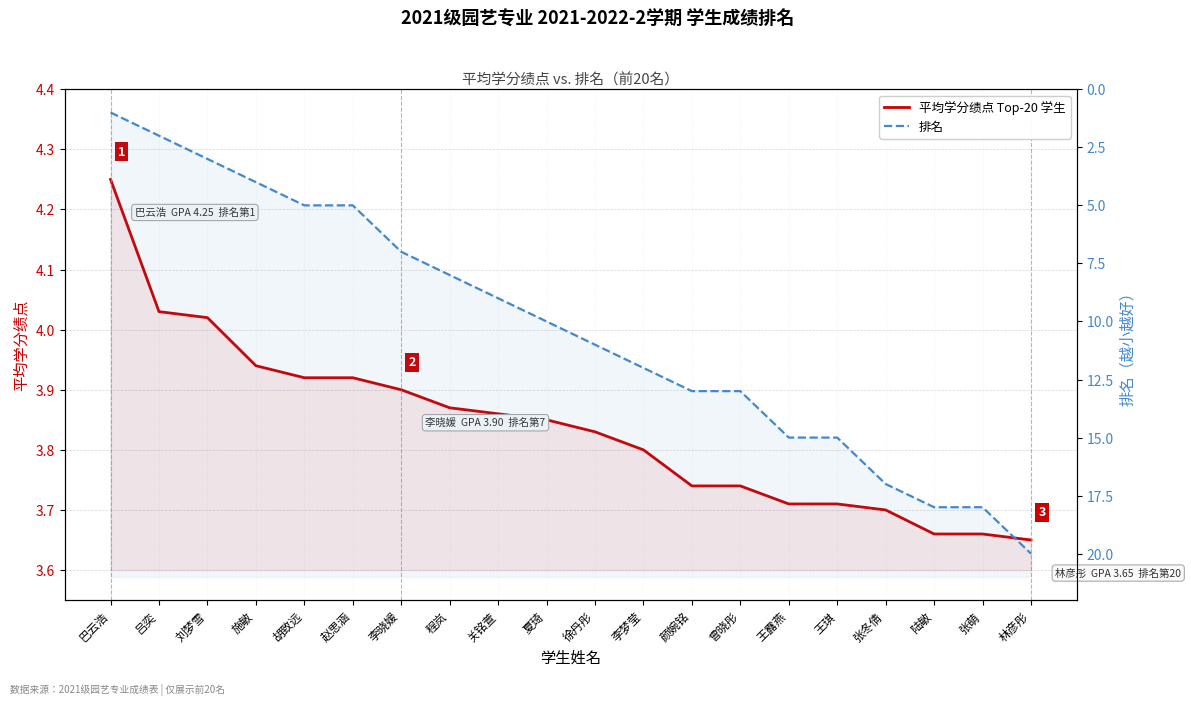

Between which two adjacent categories do 排名 and 平均学分绩点 Top-20 学生 first intersect?

刘梦雪 and 施敏